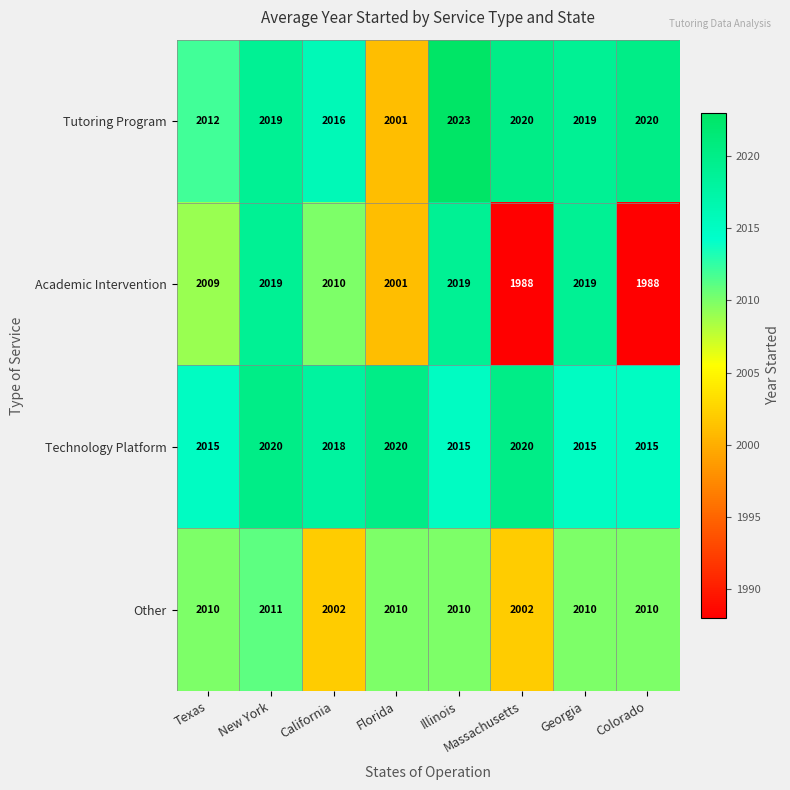

Rank the series by their maximum value, from lowest to highest.

Other, Academic Intervention, Technology Platform, Tutoring Program